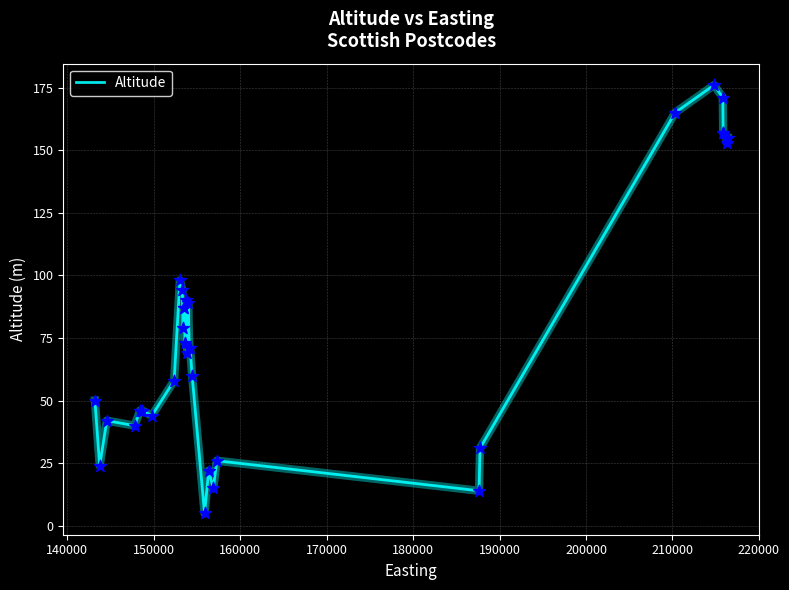

What is the maximum value shown in the chart?

176